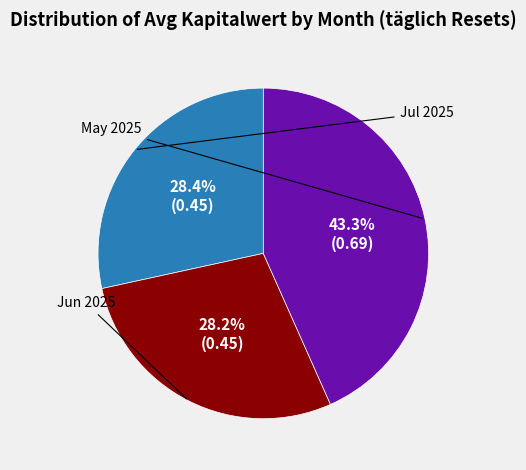

Count the number of slices in the pie.

3